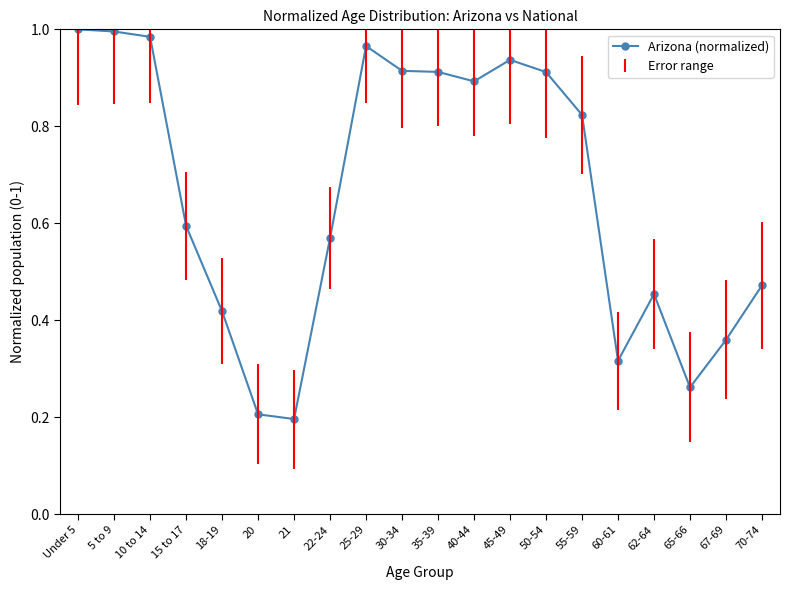

What is the sum of the values at 40-44 and 5 to 9?

1.9